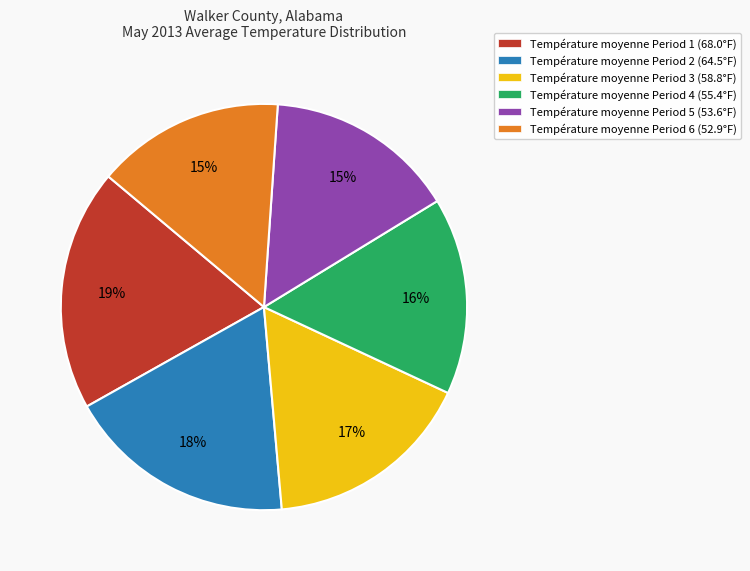

To the nearest percent, what portion does Température moyenne Period 4 (55.4°F) represent?

16%